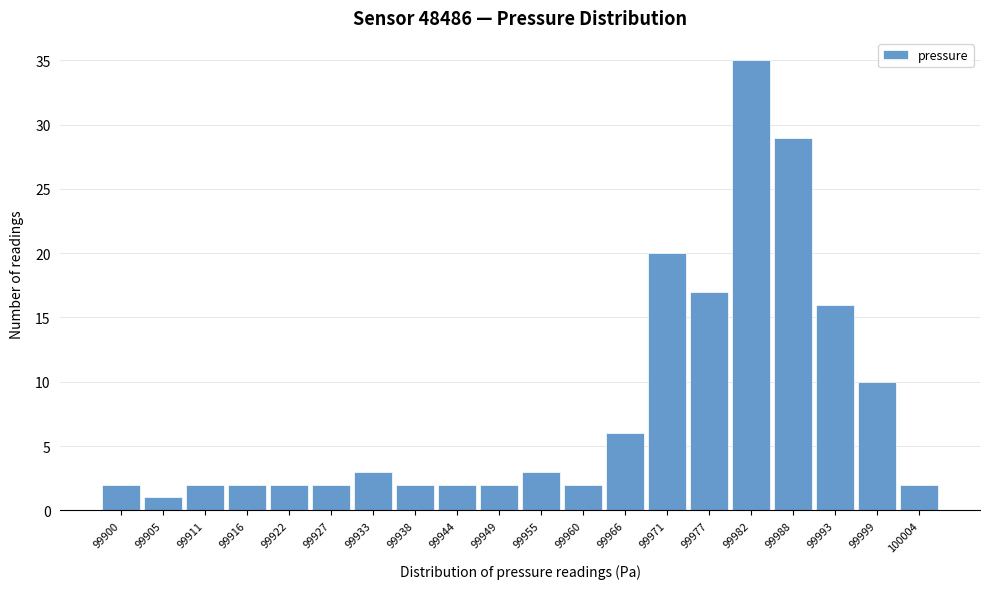

Reading left to right, what are all the values shown in this chart?

2	1	2	2	2	2	3	2	2	2	3	2	6	20	17	35	29	16	10	2